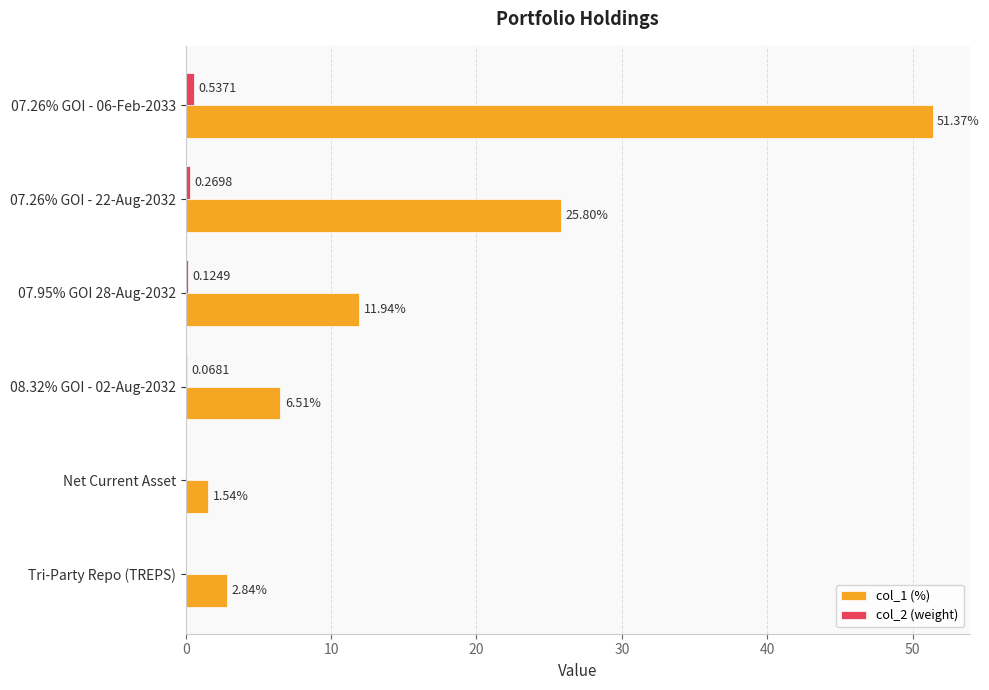

At which category is the sum across all series the highest?

07.26% GOI - 06-Feb-2033